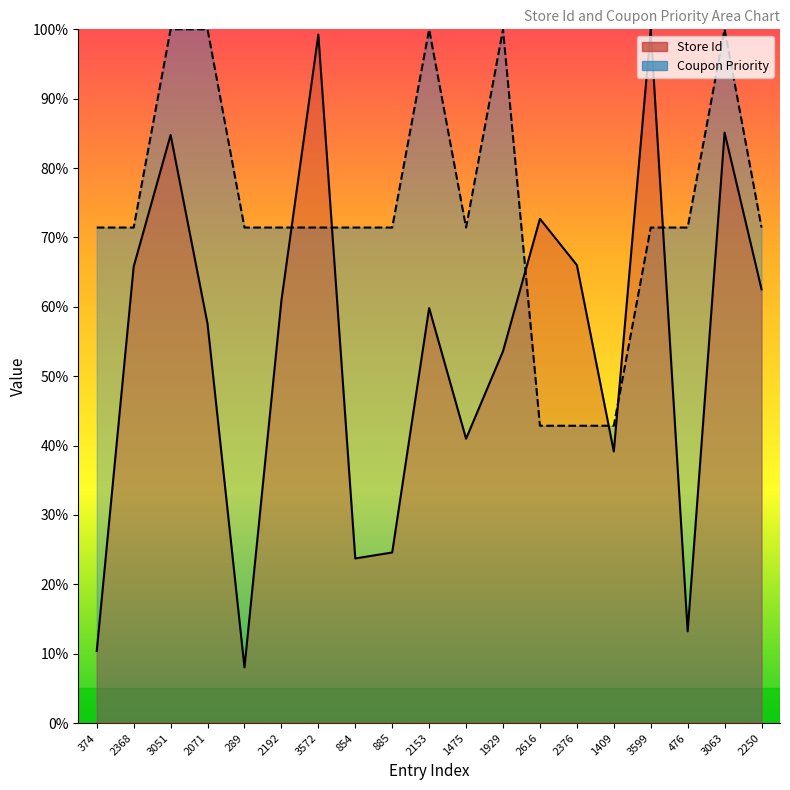

What is the label of the 15th point from the left?

1409